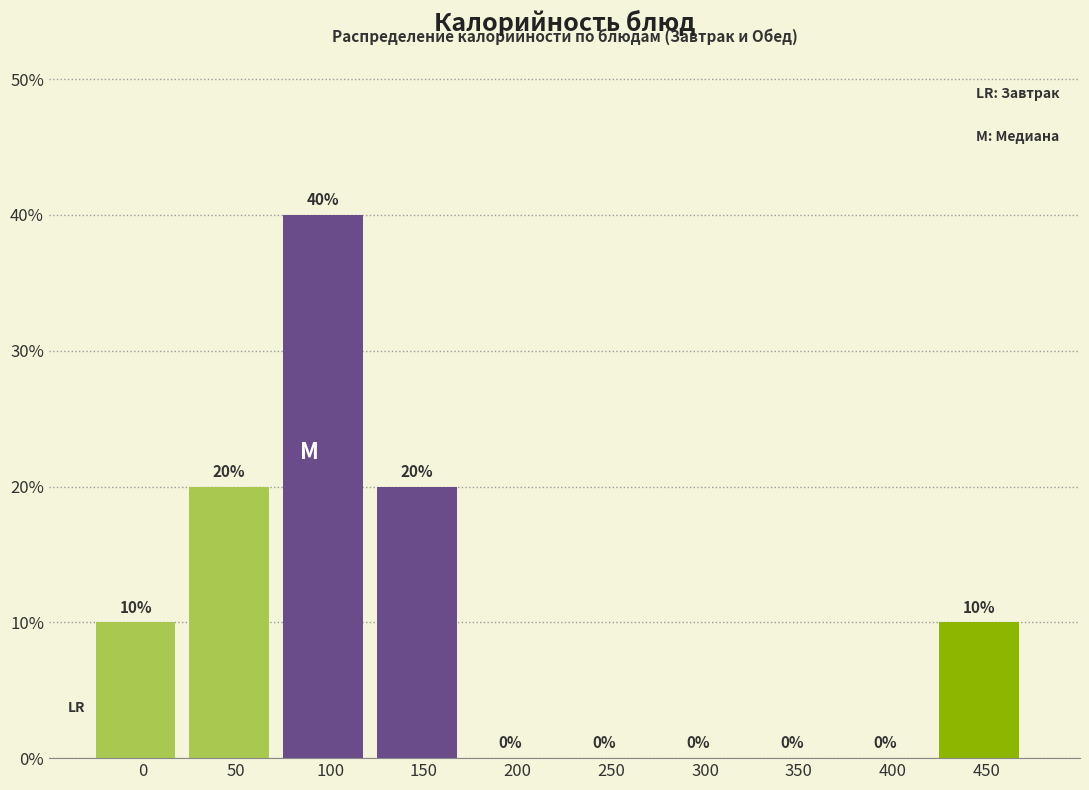

Reading left to right, transcribe all the data shown in this chart.

0=10	50=20	100=40	150=20	200=0	250=0	300=0	350=0	400=0	450=10